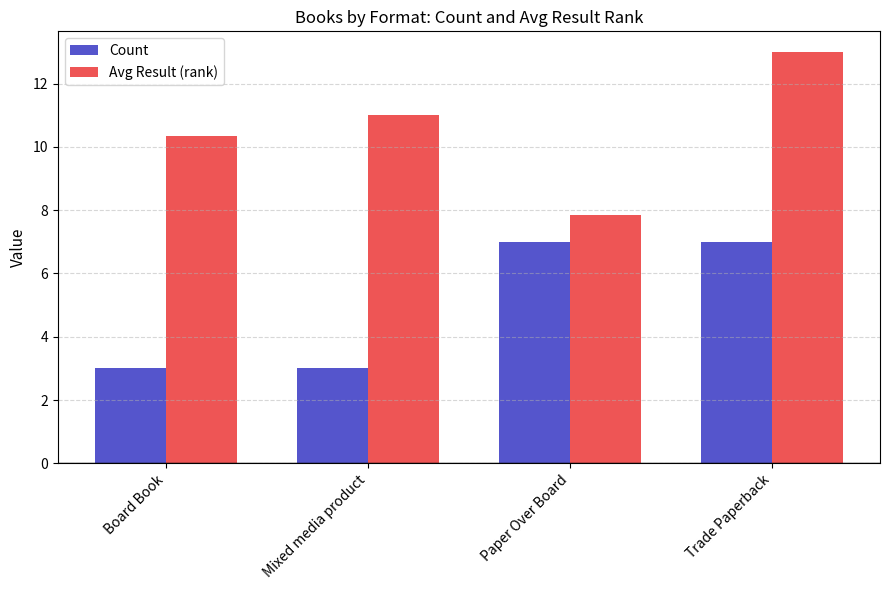

What is the spread (max minus min) of values at Trade Paperback?

6.0